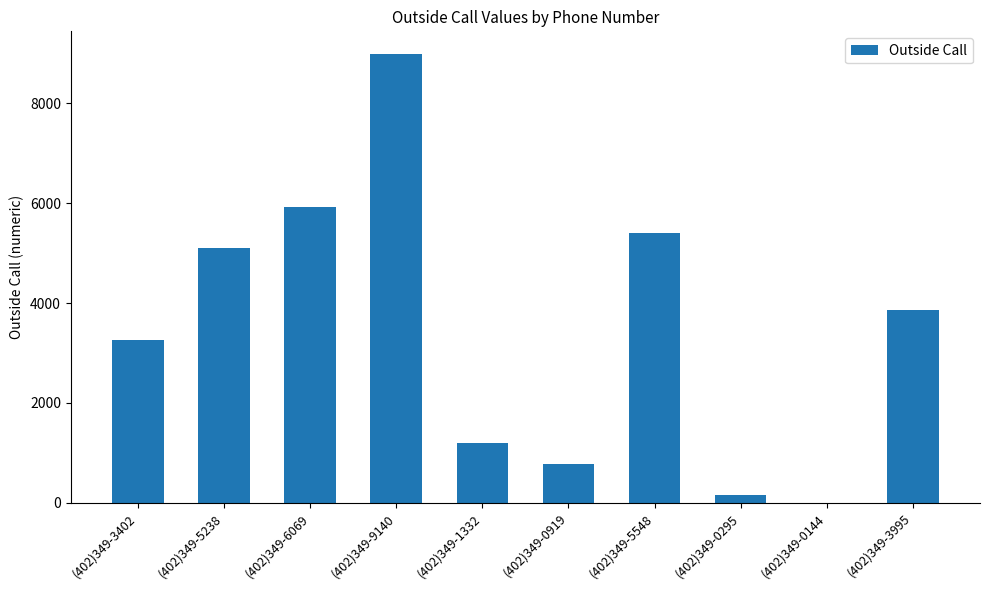

Read the value at (402)349-0919.

775